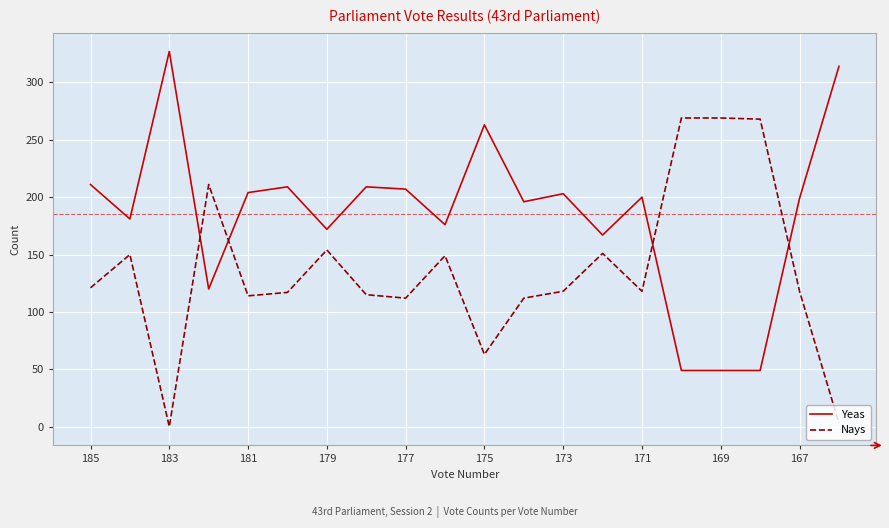

What is the maximum value for Nays?

269